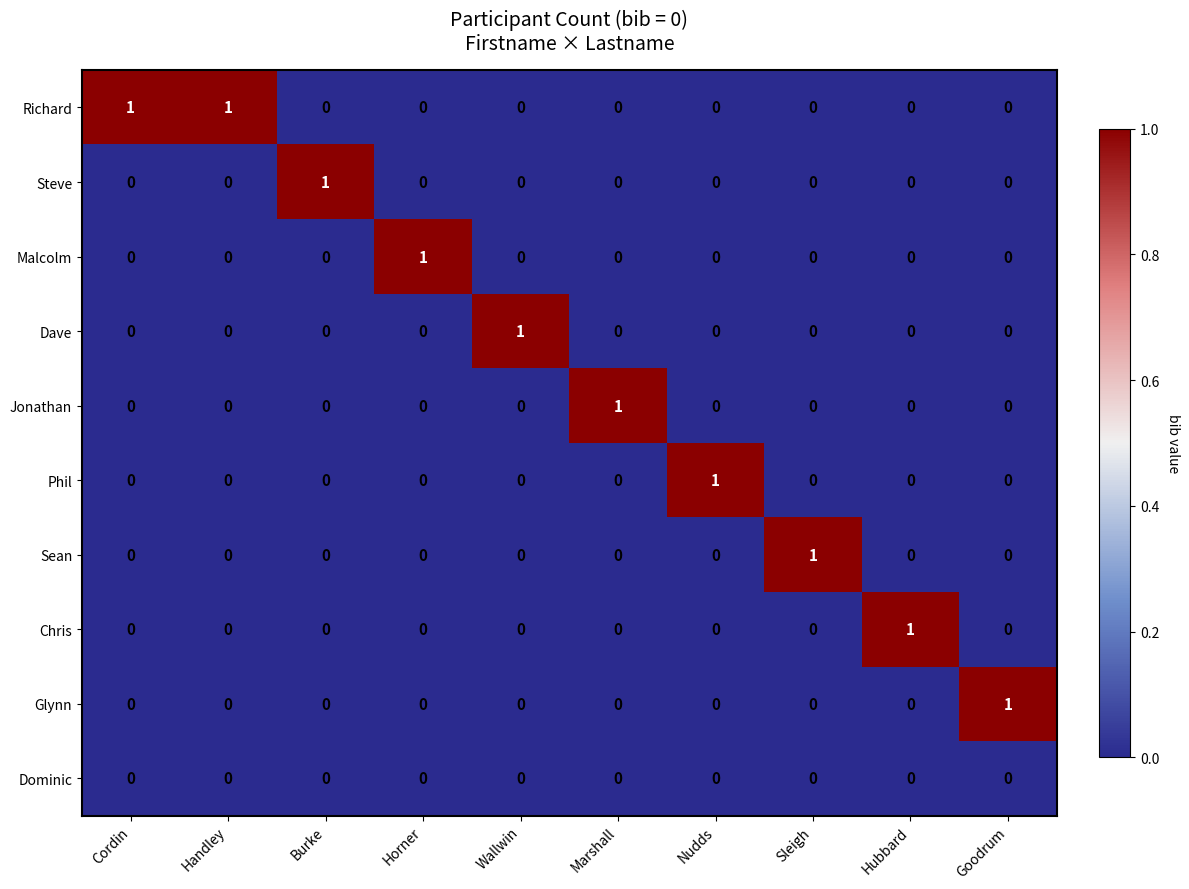

The value of Richard at Cordin is 1. True or false?

True